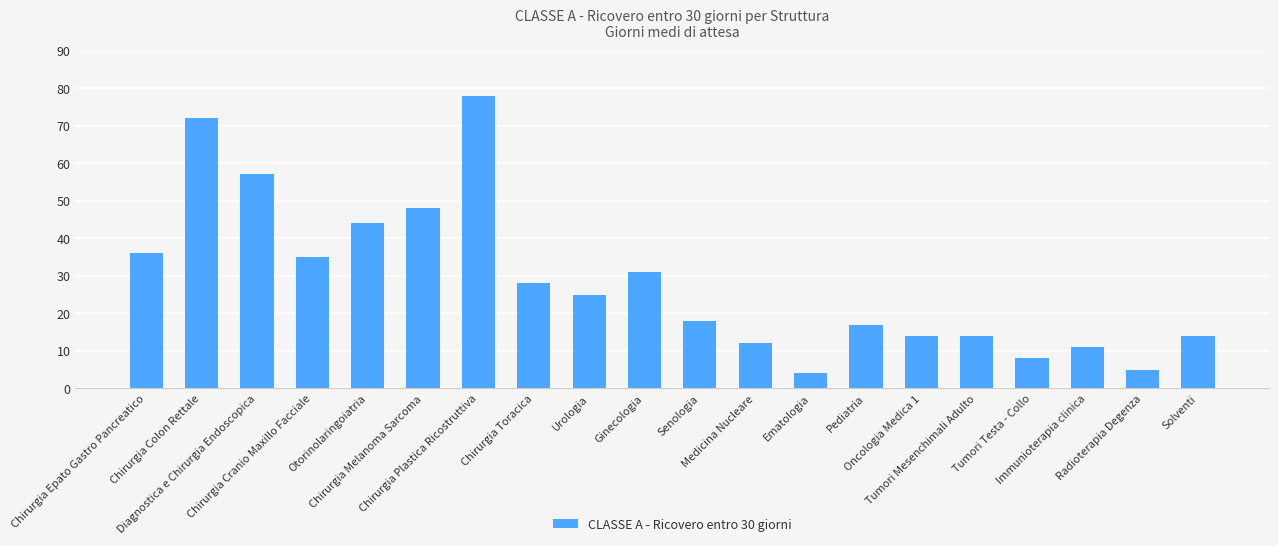

What is the sum of all values?

571